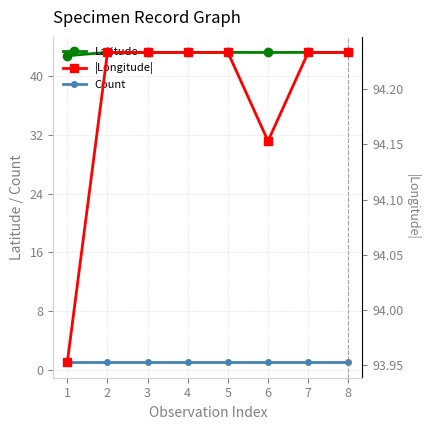

What is the sum of the Count values at 4 and 7?

2.0